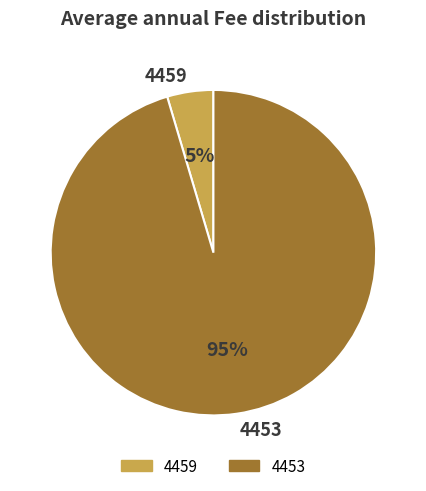

To the nearest percent, what percentage of the pie is 4453?

95%